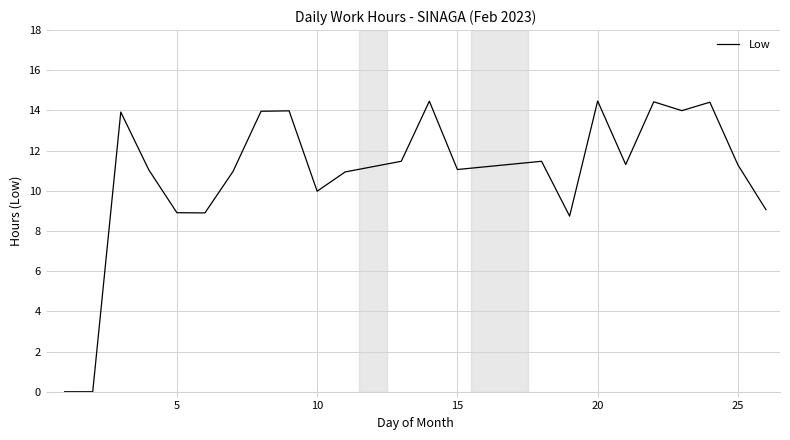

Does the chart have visible grid lines?

Yes